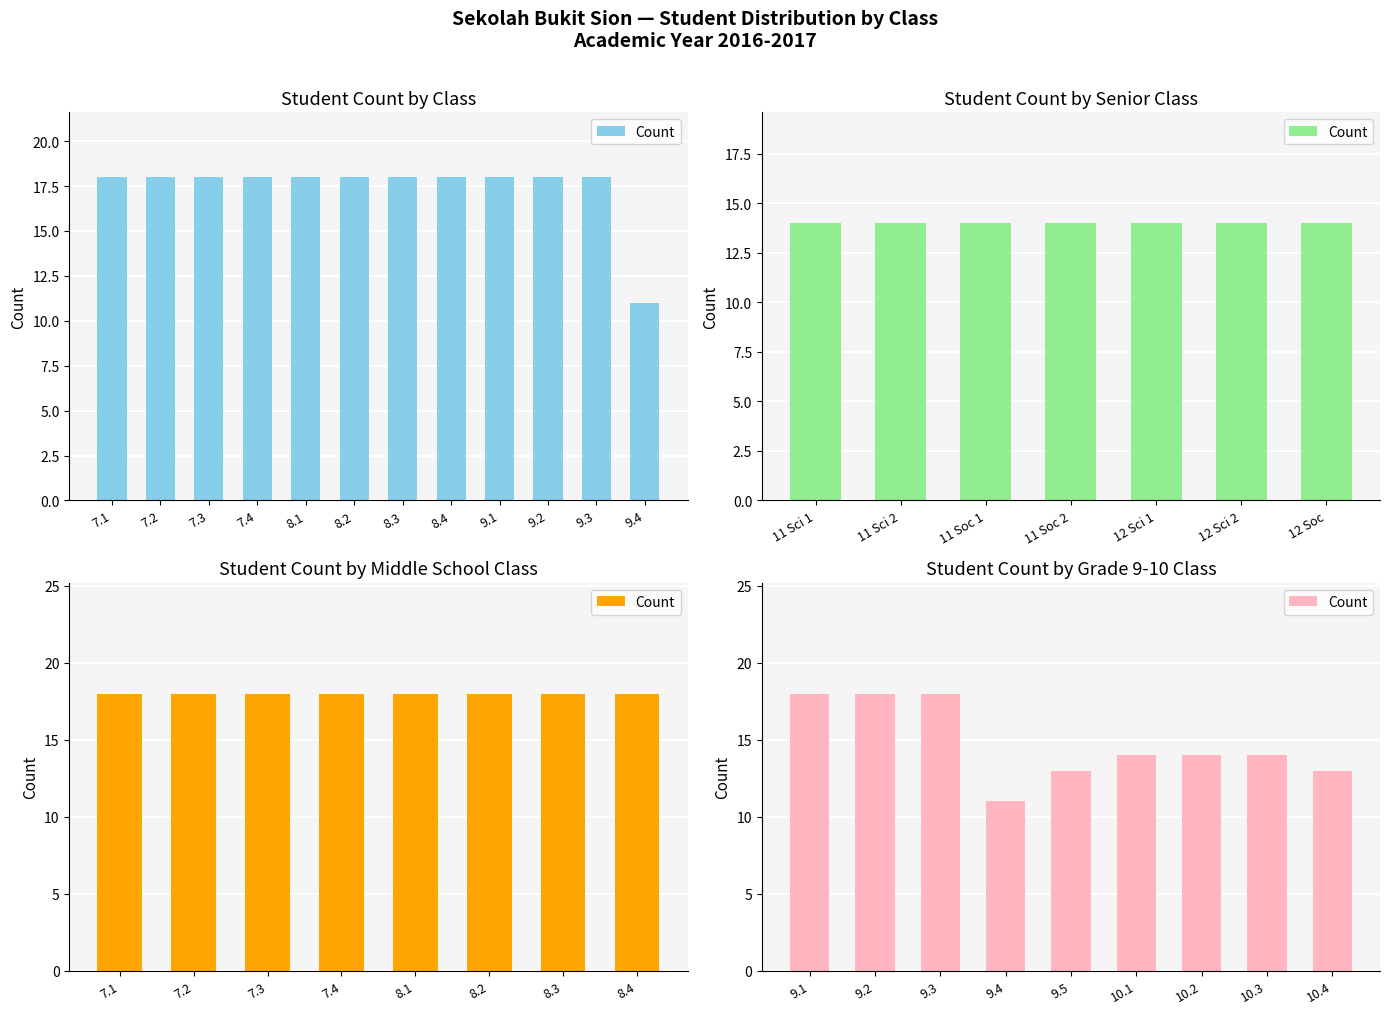

What is the greatest value displayed?

18